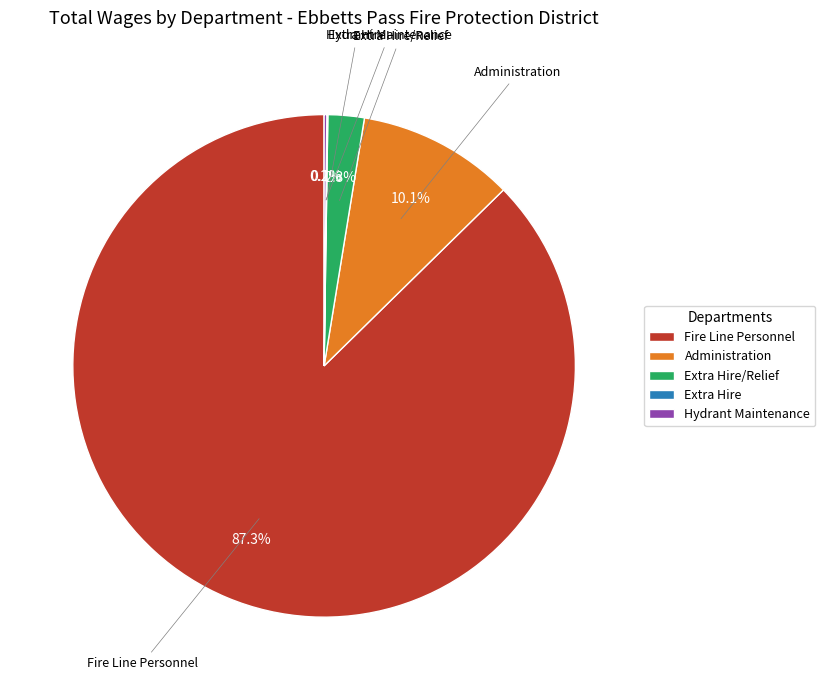

Does Fire Line Personnel account for over 50% of the chart?

Yes